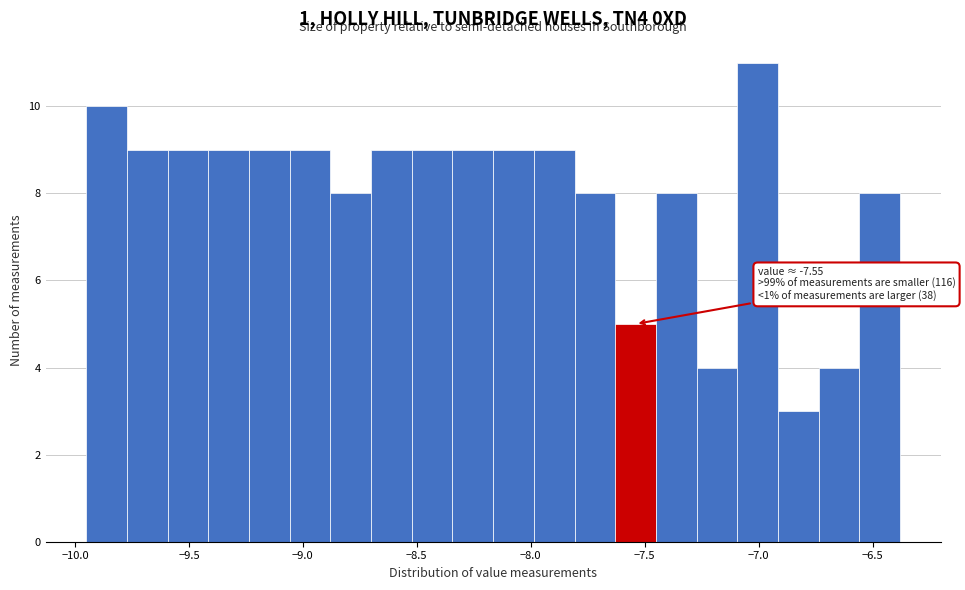

Around what value on the x-axis is the tallest bar? Give the approximate position of its centre, as read against the axis.

-7.00